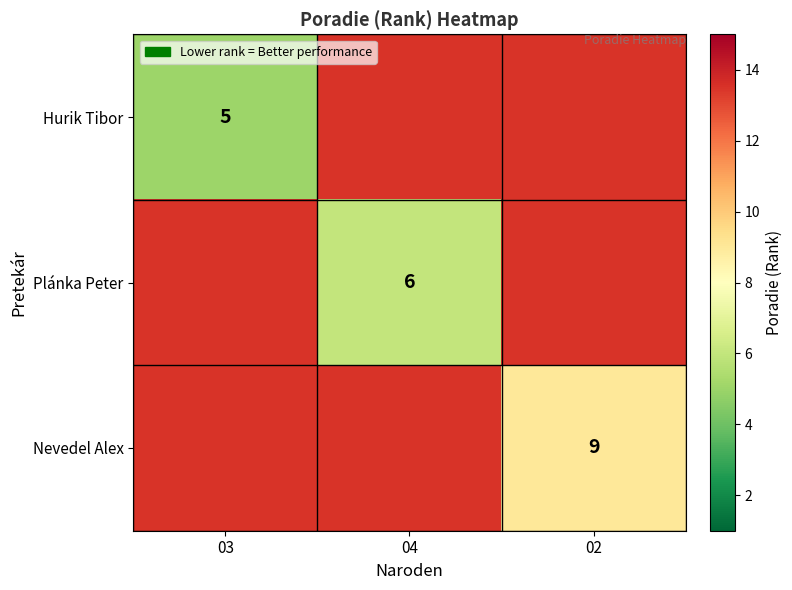

At how many categories does at least one series exceed 6?

3